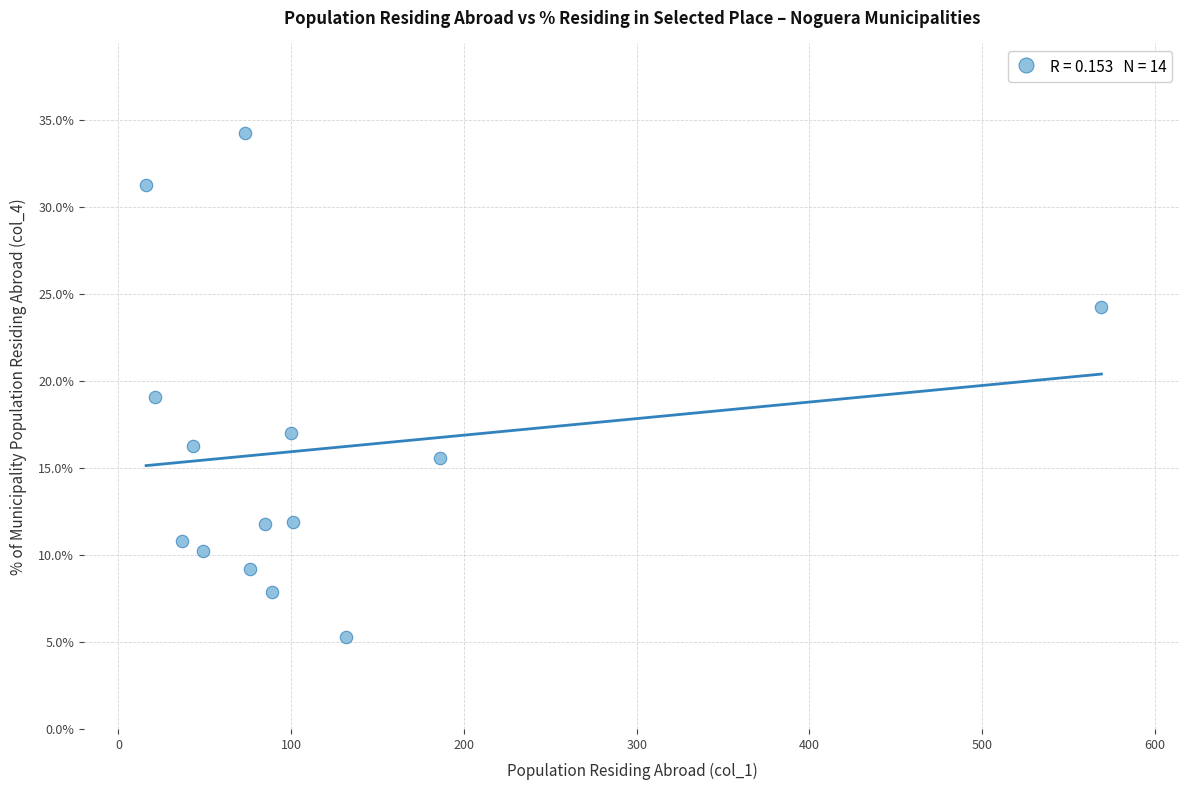

What is the range of X values (max minus min)?

553.0